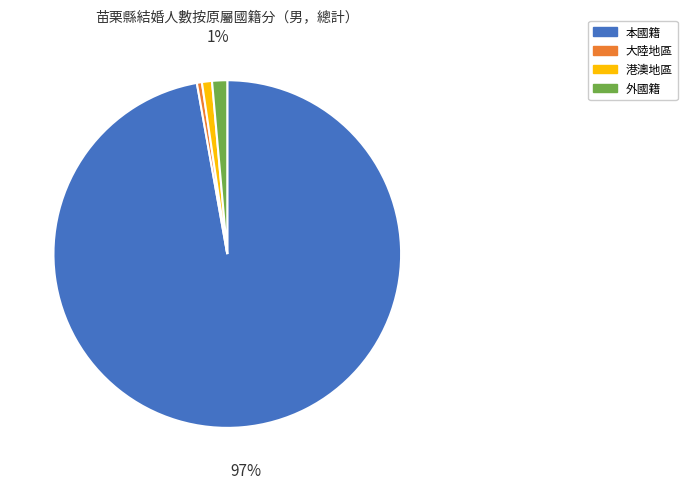

Is it true that 港澳地區 is 11% of the pie?

False